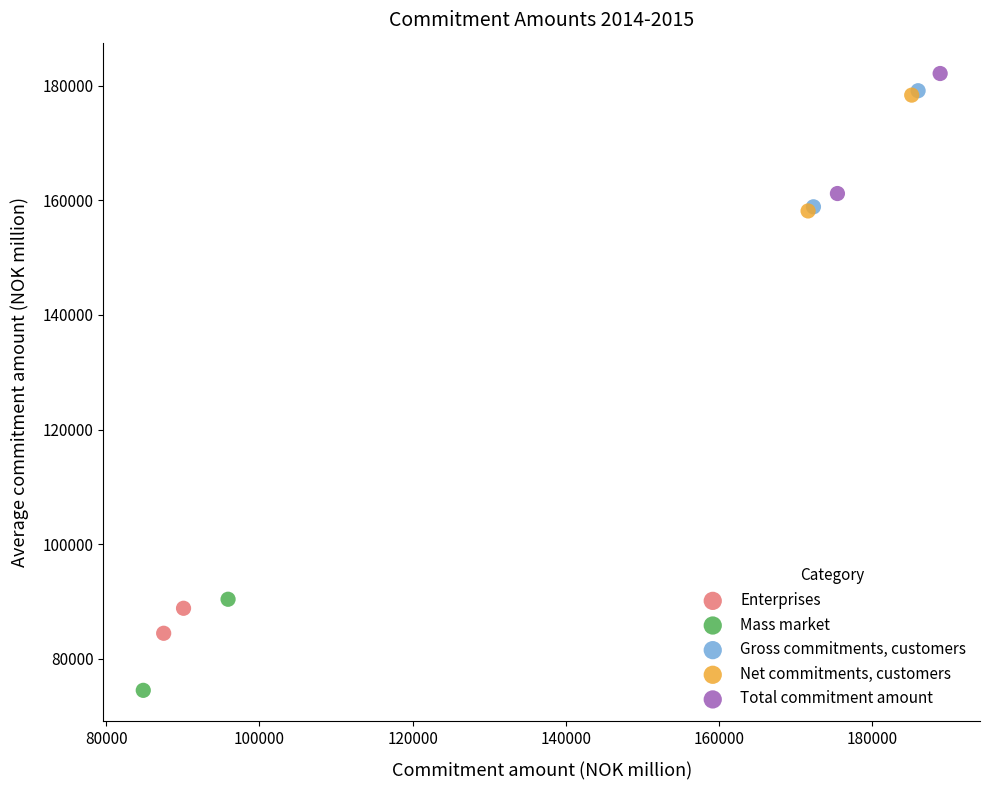

Which series has the widest spread of Y values?

Total commitment amount